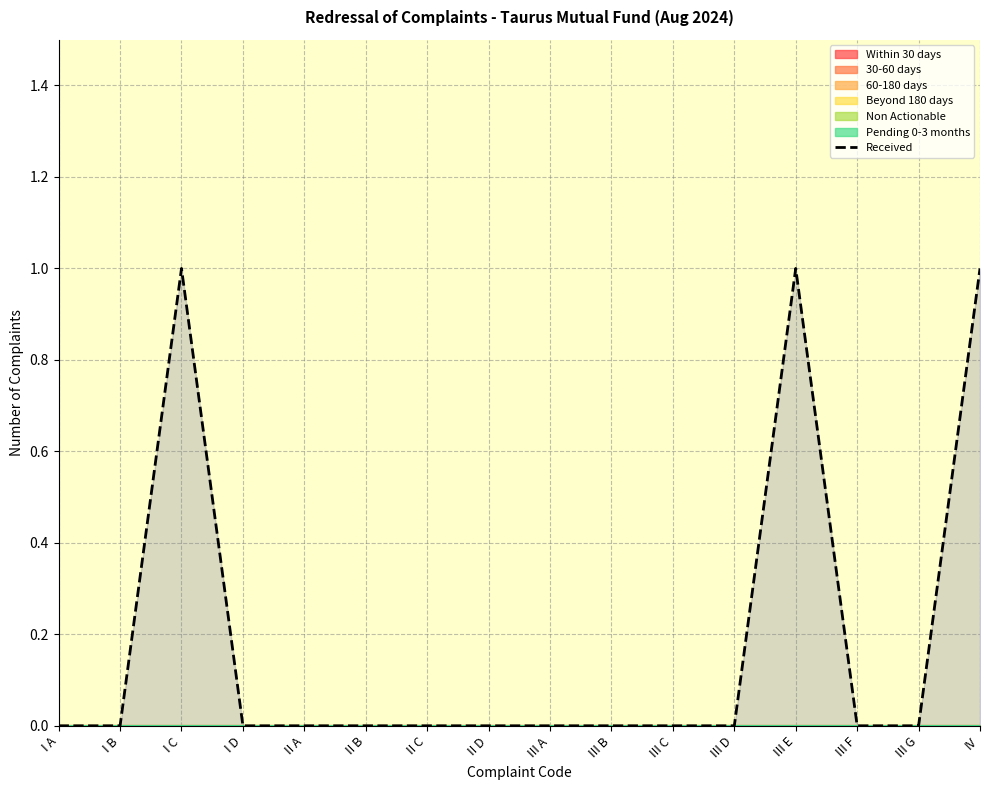

Where is the data nearest to the value 0?

I A